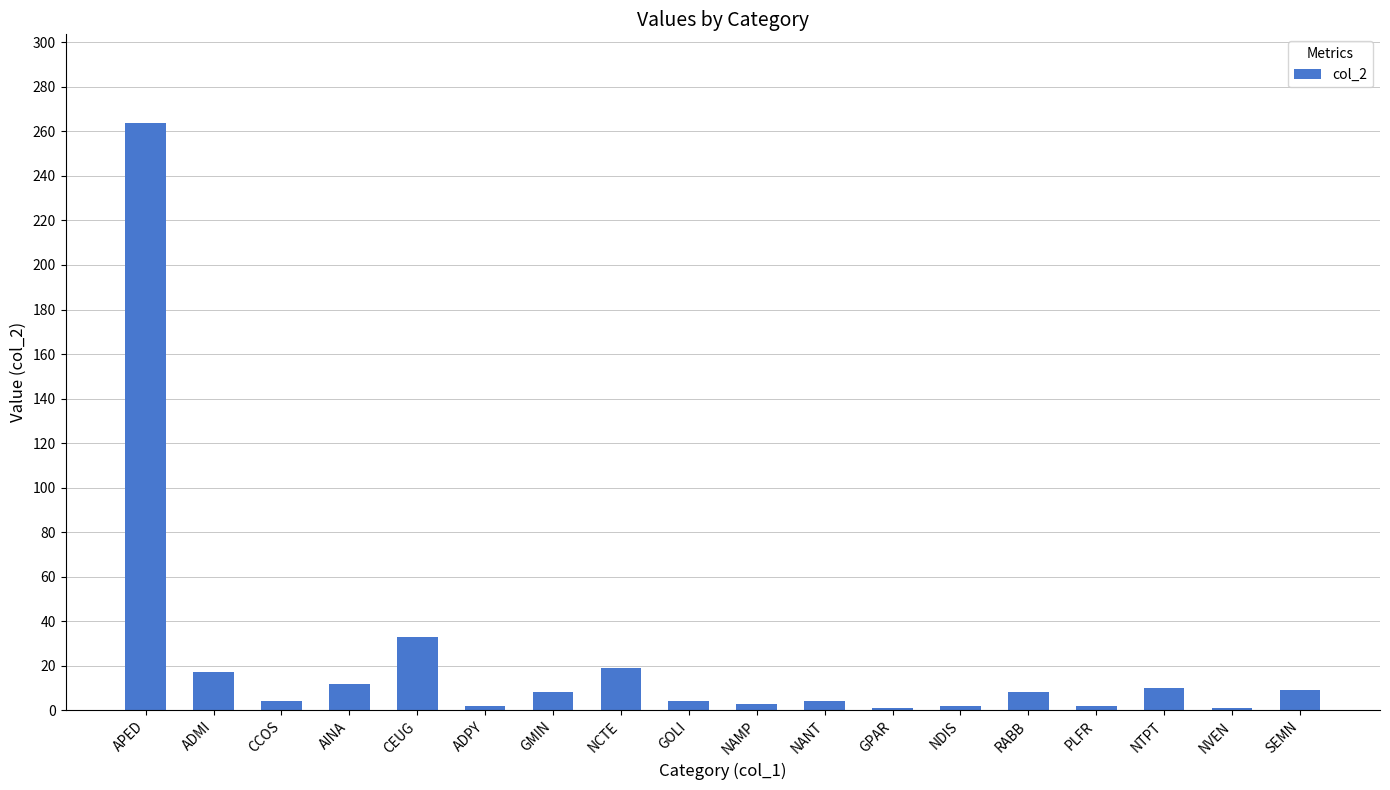

What is the ratio of the value at ADPY to the value at GOLI?

0.5